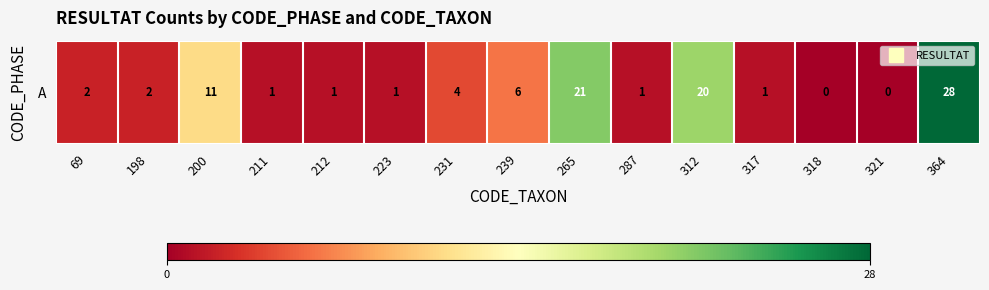

Reading right to left, transcribe all the data shown in this chart.

28	0	0	1	20	1	21	6	4	1	1	1	11	2	2